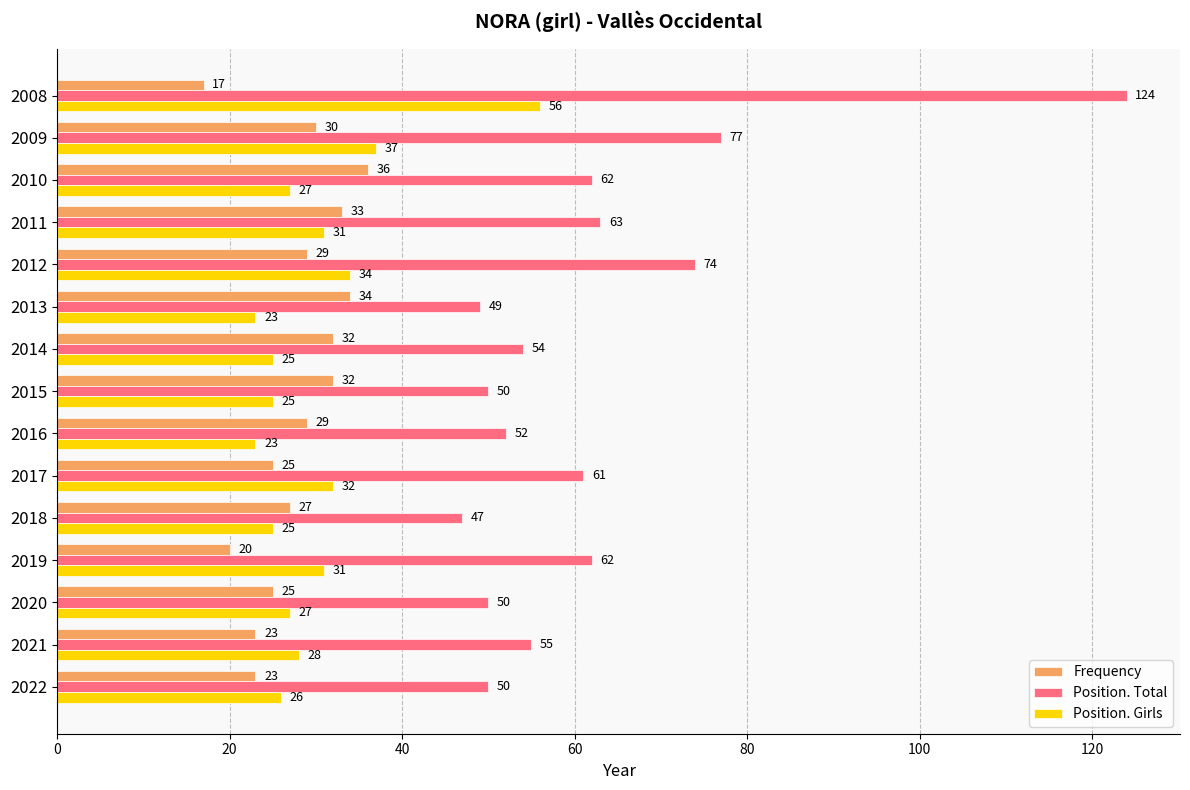

What is the sum of all Position. Total values?

930